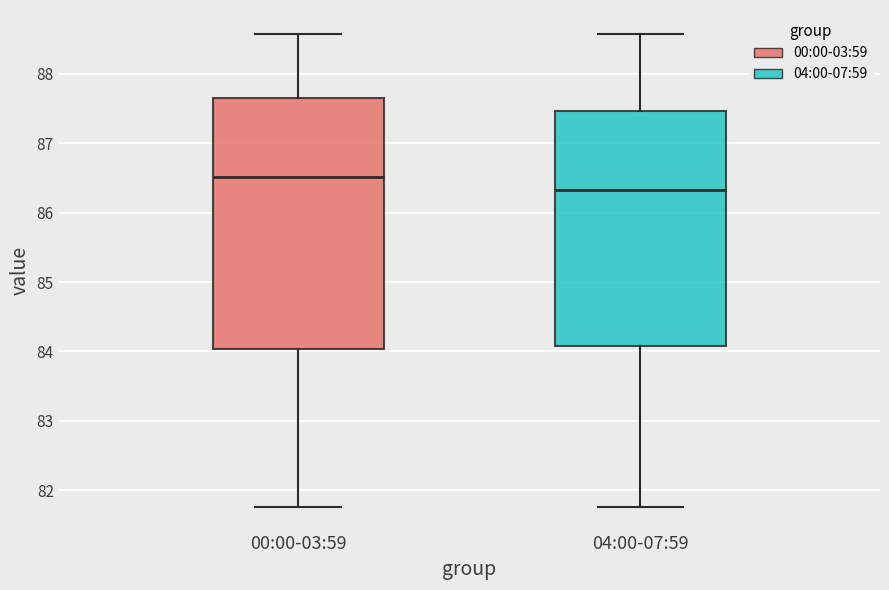

Where is the upper edge of the box for 04:00-07:59 on the y-axis? The values are not printed on the chart, so give them approximately, as read against the axis.

87.5